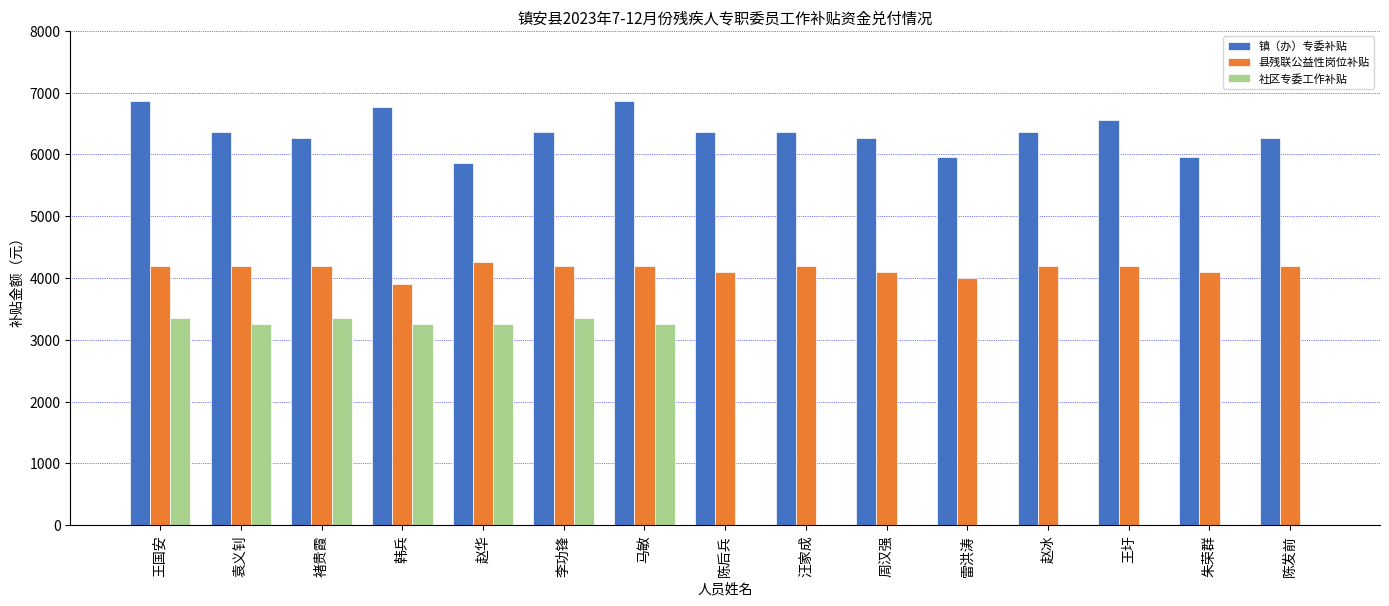

Reading right to left, transcribe all the data shown in this chart.

镇（办）专委补贴: 6260	5960	6560	6360	5960	6260	6360	6360	6860	6360	5860	6760	6260	6360	6860
县残联公益性岗位补贴: 4200	4100	4200	4200	4000	4100	4200	4100	4200	4200	4260	3900	4200	4200	4200
社区专委工作补贴: 0	0	0	0	0	0	0	0	3260	3360	3260	3260	3360	3260	3360